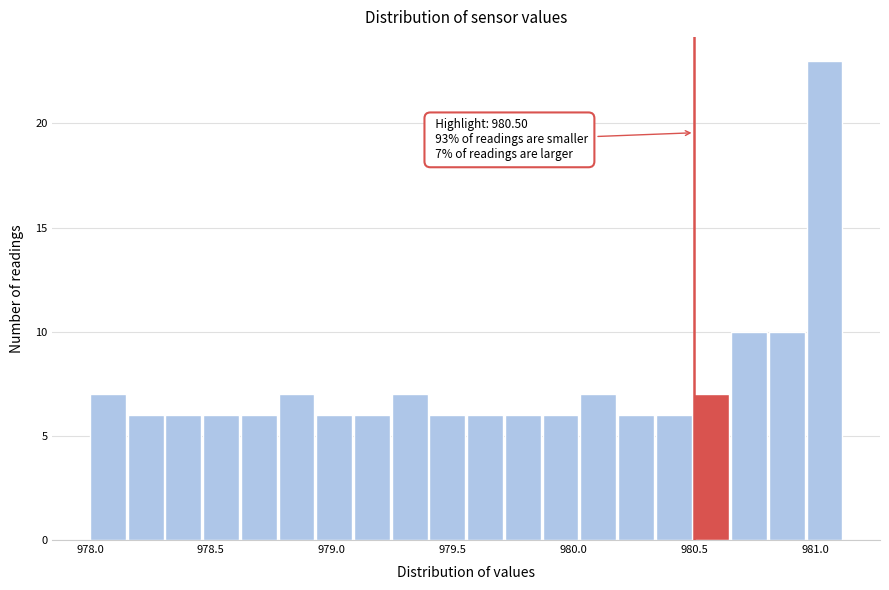

Around what value on the x-axis is the tallest bar? Give the approximate position of its centre, as read against the axis.

981.05